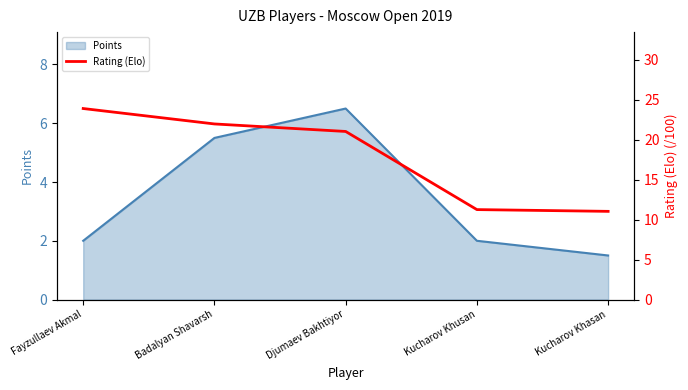

Rank the series at Djumaev Bakhtiyor from highest to lowest value.

Rating (/100), Points line